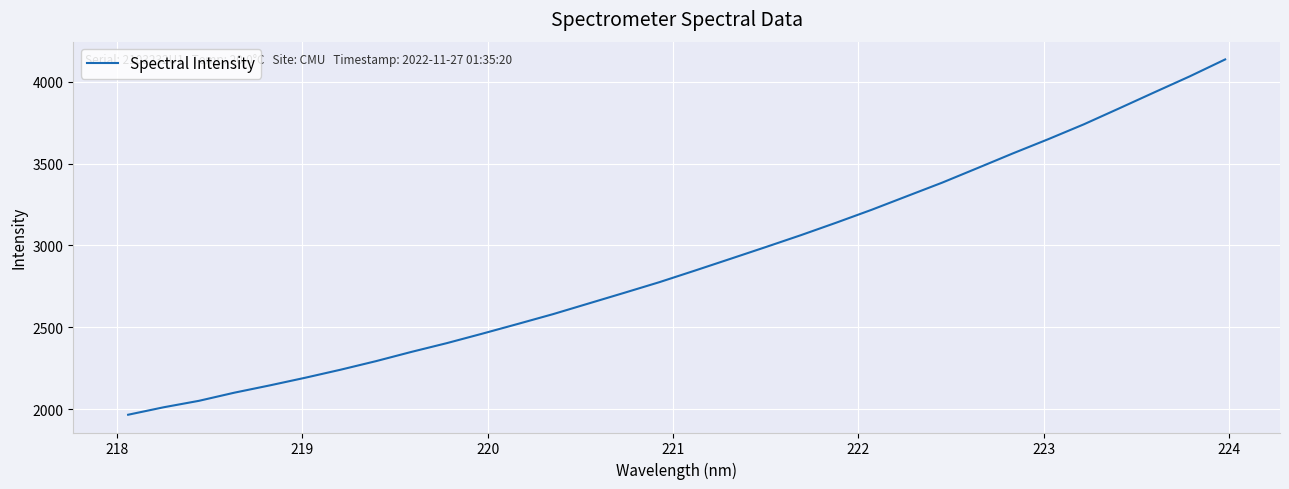

How many series are shown in this chart?

1